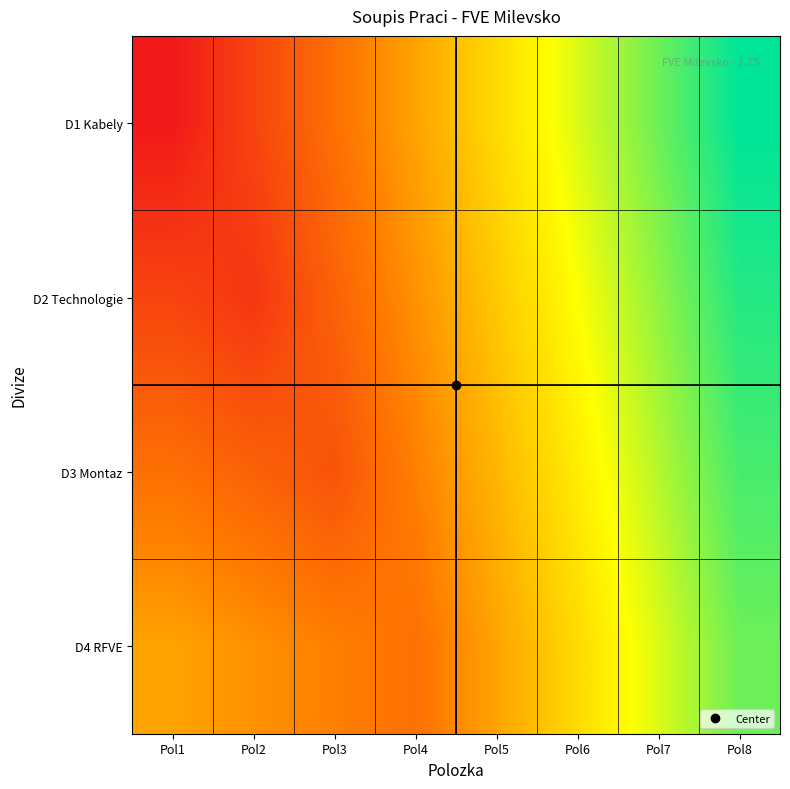

Reading left to right, list all the values displayed in this chart.

D1 Kabely: Pol1=0.0	Pol2=0.1	Pol3=0.3	Pol4=0.4	Pol5=0.6	Pol6=0.7	Pol7=0.9	Pol8=1.0
D2 Technologie: Pol1=0.1	Pol2=0.1	Pol3=0.2	Pol4=0.4	Pol5=0.5	Pol6=0.7	Pol7=0.8	Pol8=1.0
D3 Montaz: Pol1=0.3	Pol2=0.2	Pol3=0.2	Pol4=0.3	Pol5=0.5	Pol6=0.6	Pol7=0.8	Pol8=0.9
D4 RFVE: Pol1=0.4	Pol2=0.4	Pol3=0.3	Pol4=0.3	Pol5=0.4	Pol6=0.6	Pol7=0.7	Pol8=0.9